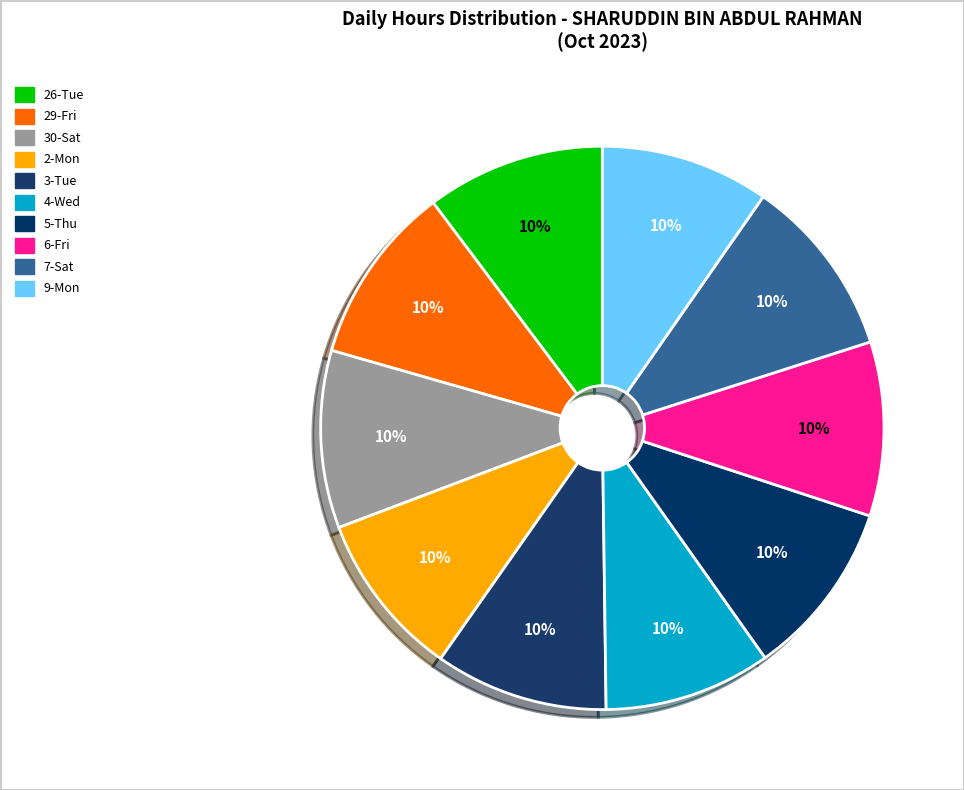

Which slice is the largest?

7-Sat